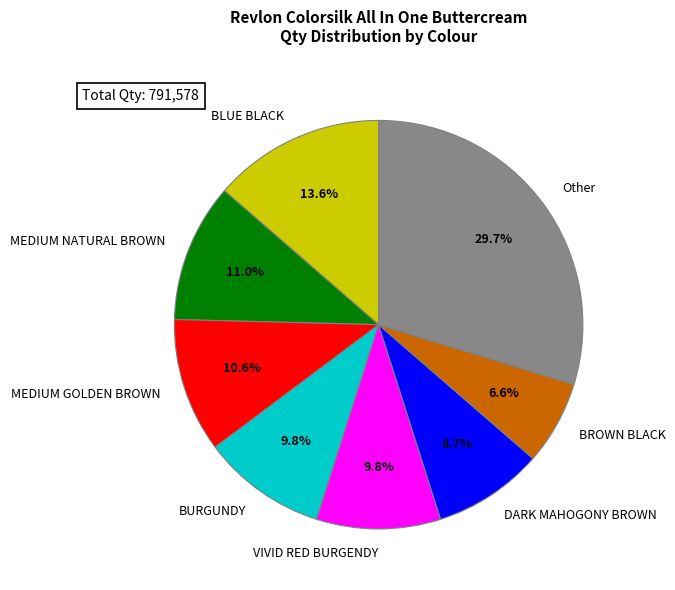

How many segments does this pie chart have?

8